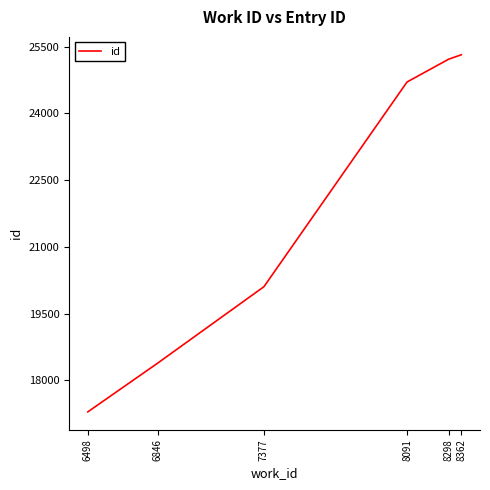

What is the difference between the second highest and minimum values?

7928